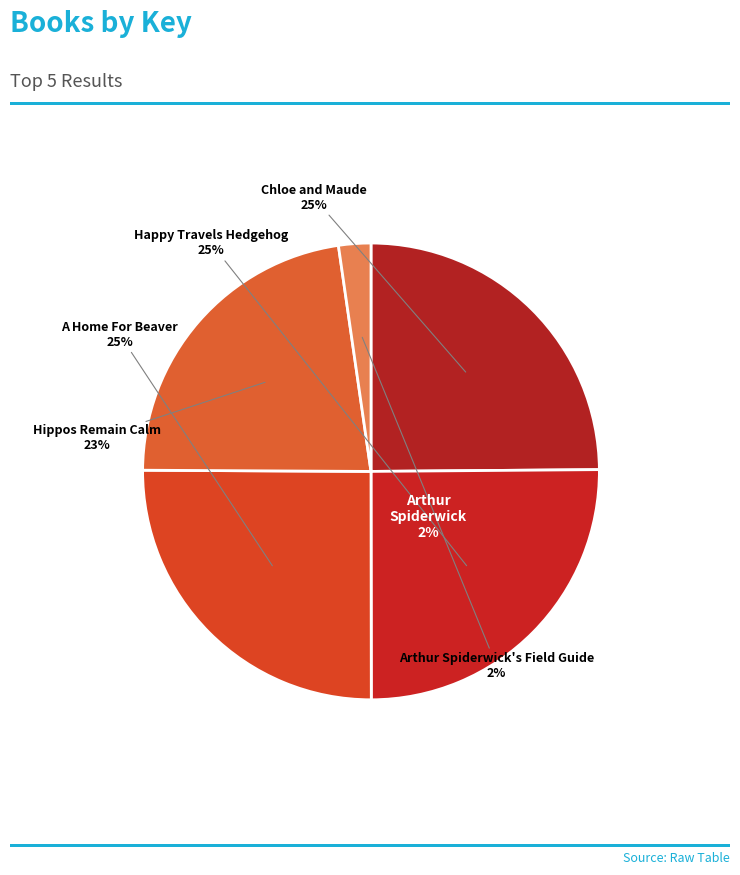

The A Home For Beaver slice represents 25% of the pie. True or false?

True